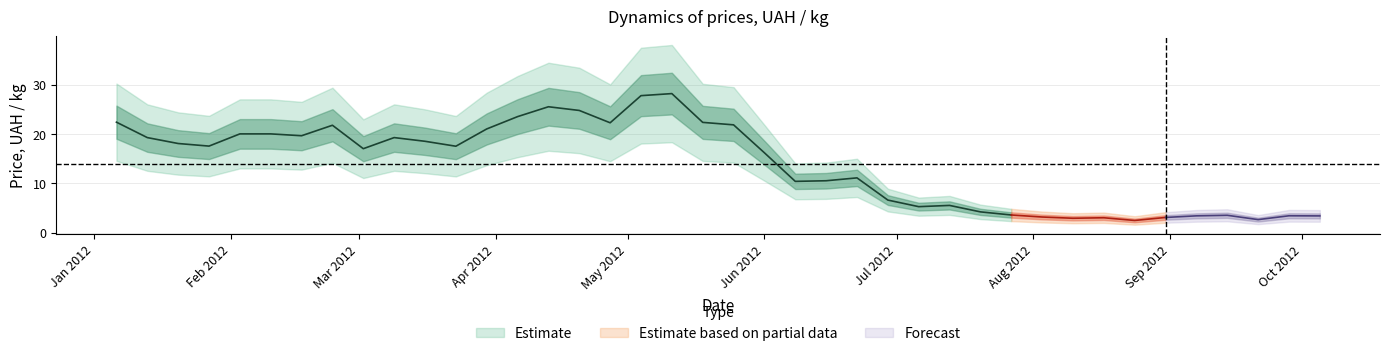

The chart shows a value of 2.6 at 2012-09-21. True or false?

True